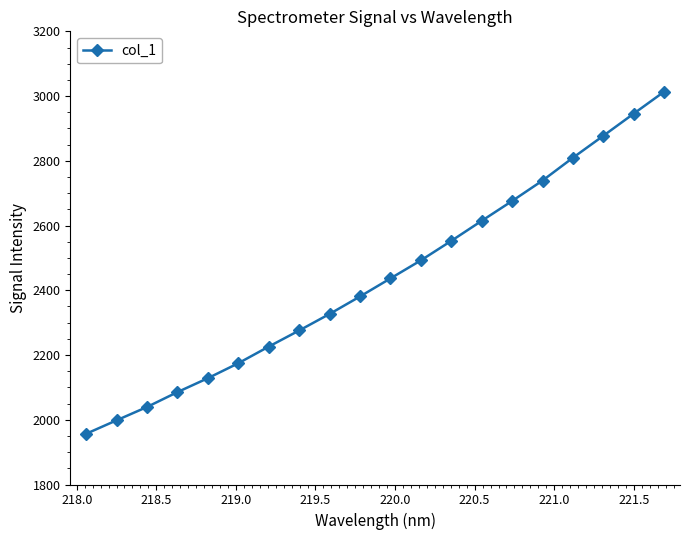

How many distinct data groups are displayed?

1